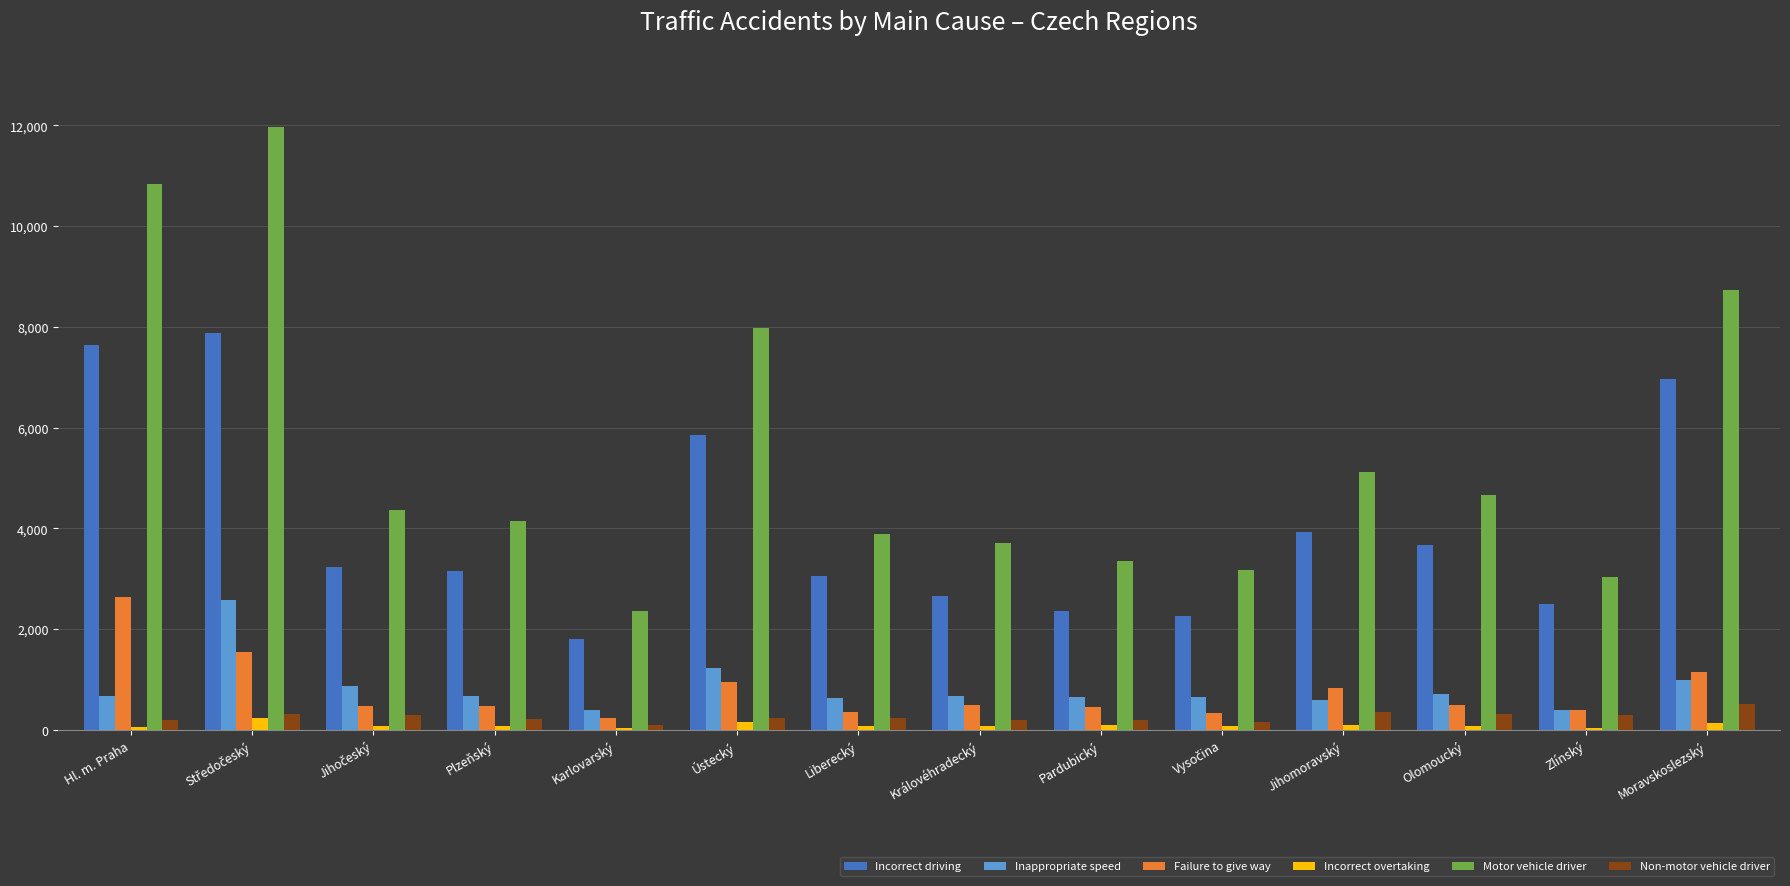

Are the bars grouped side by side (vs. stacked)?

Yes